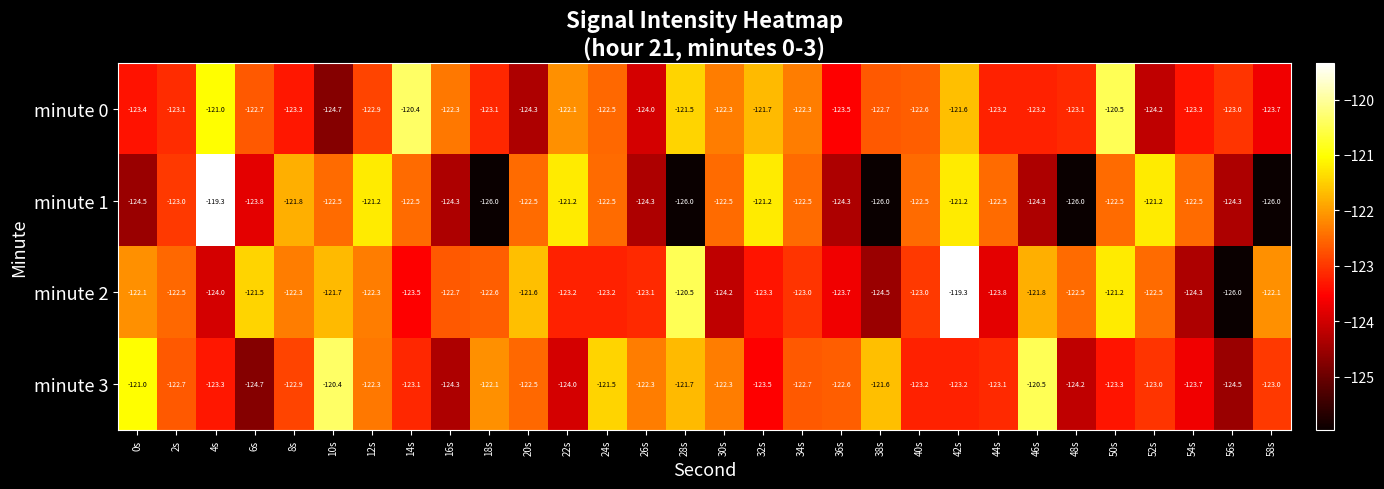

What is the total value across all series at 12s?

-488.7